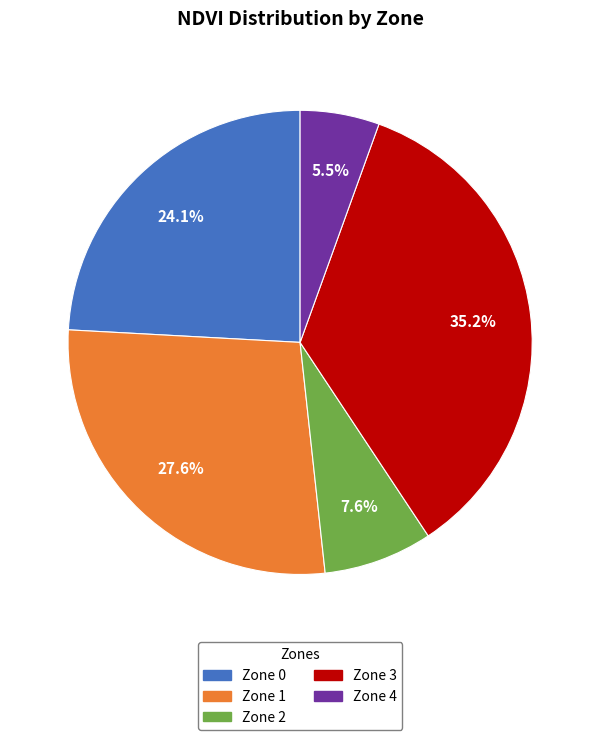

What percentage is the Zone 2 slice, to the nearest percent?

8%